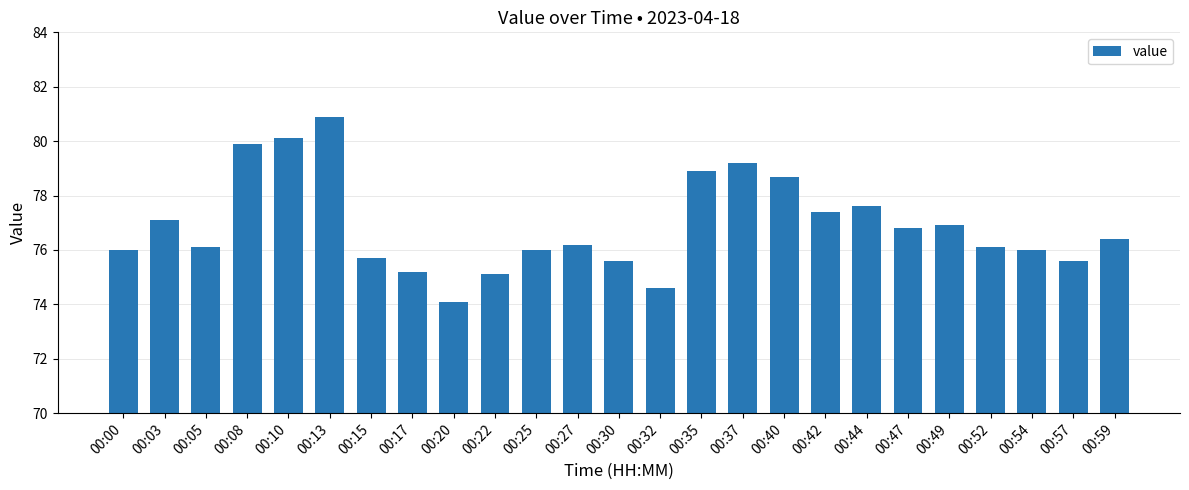

Is it true that the value at 00:54 is 76.0?

True